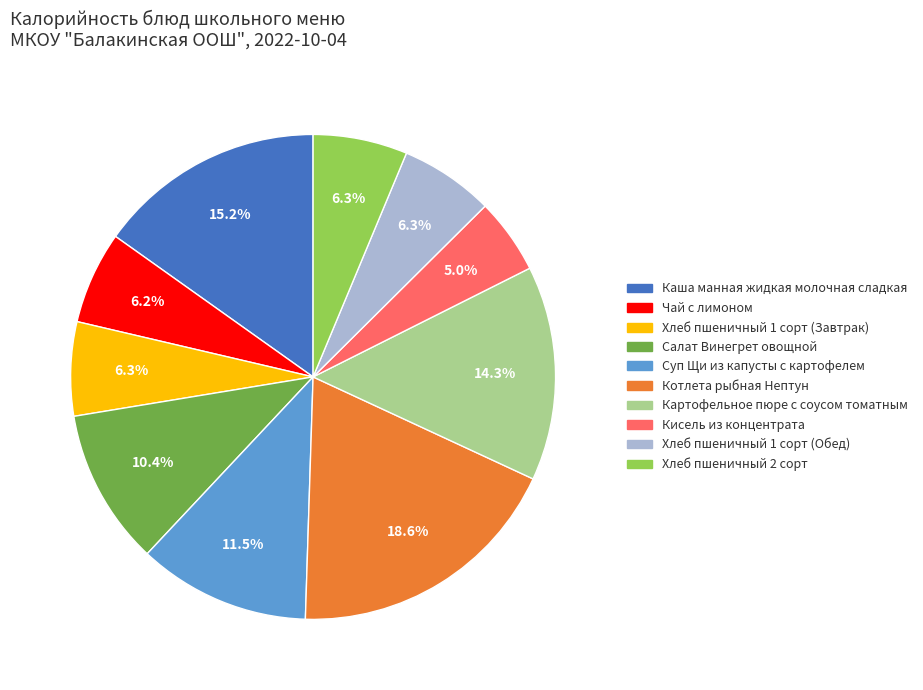

What percentage is the Салат Винегрет овощной slice, to the nearest percent?

10%